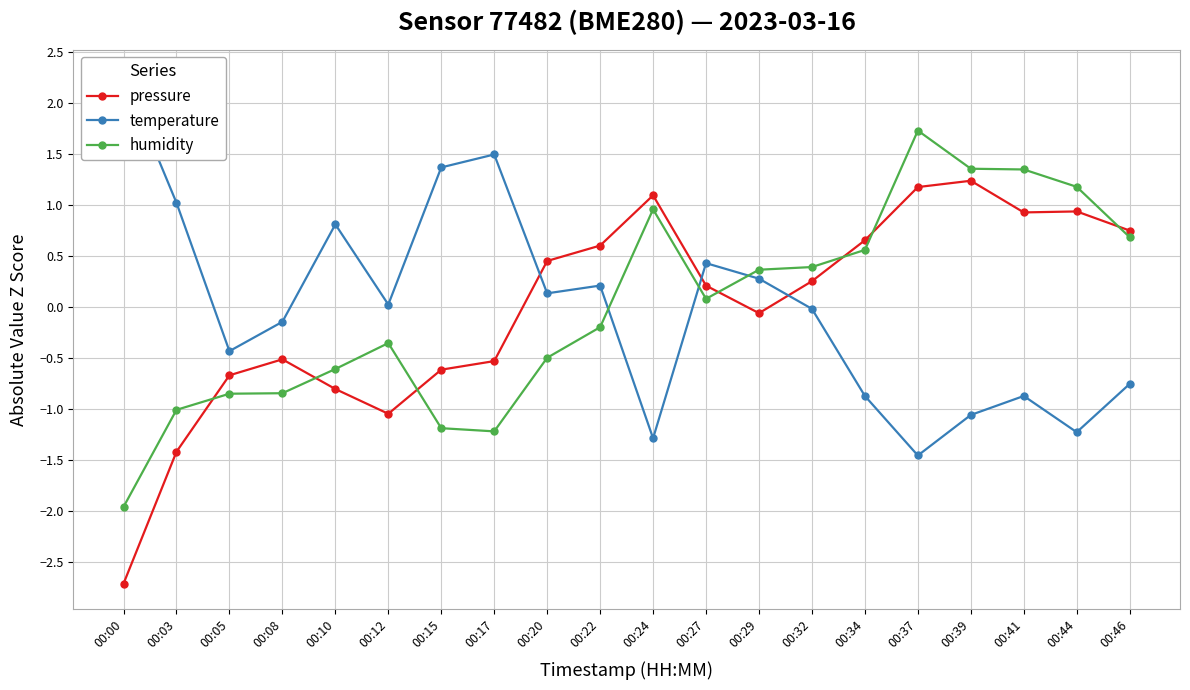

Which series ends up on top after the final intersection of pressure and temperature?

pressure